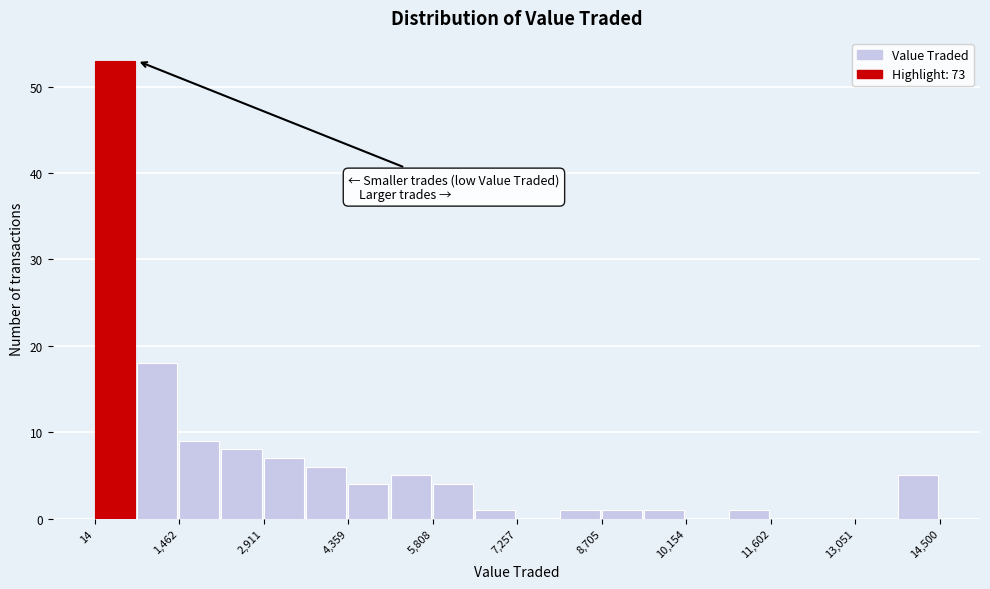

Read against the x-axis, roughly where is the centre of the tallest bar?

400